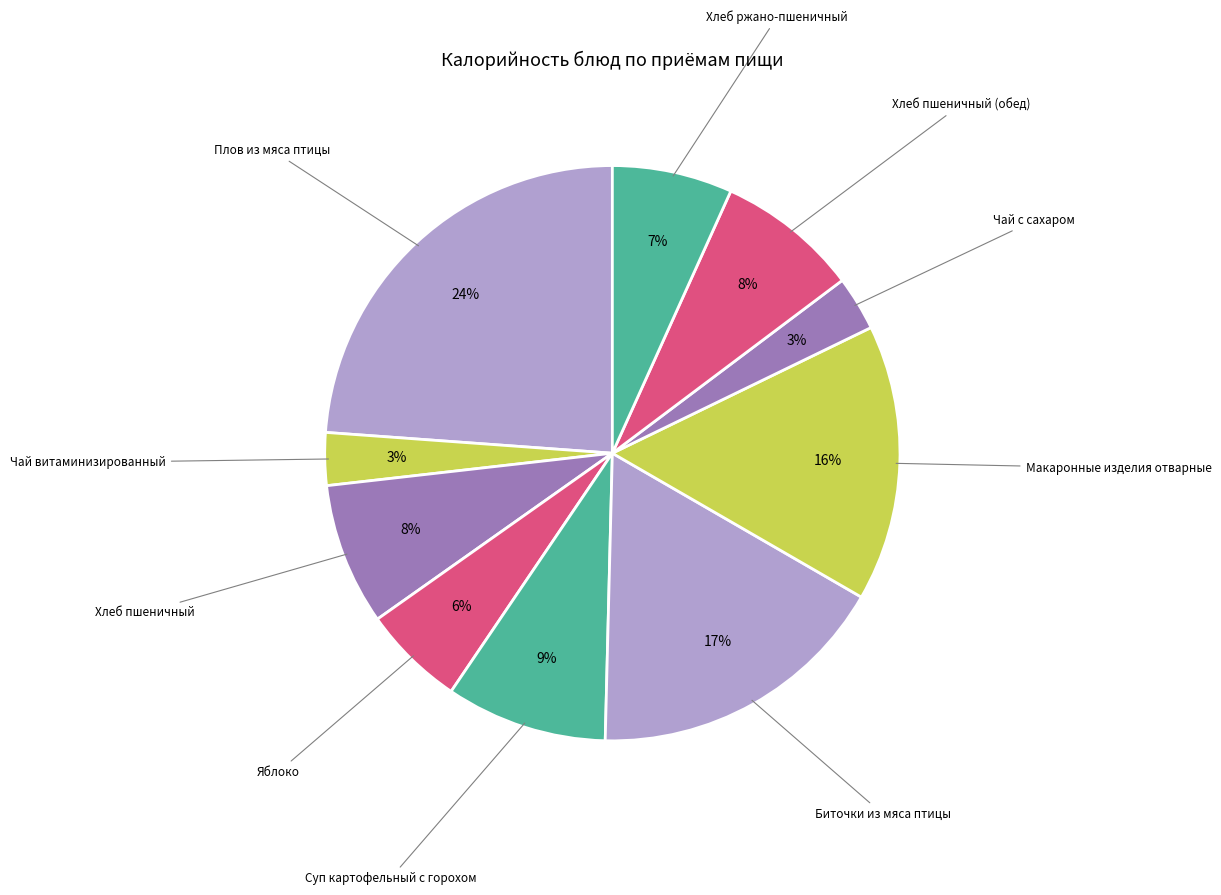

Does any single category account for the majority?

No